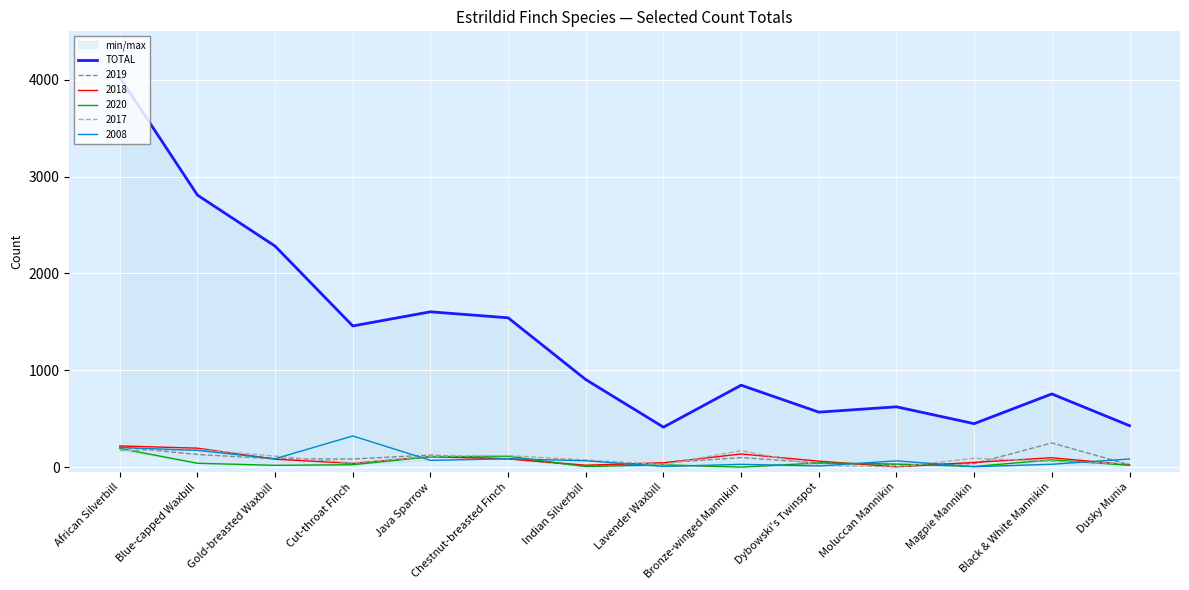

At which category does the data reach its first local valley?

Cut-throat Finch